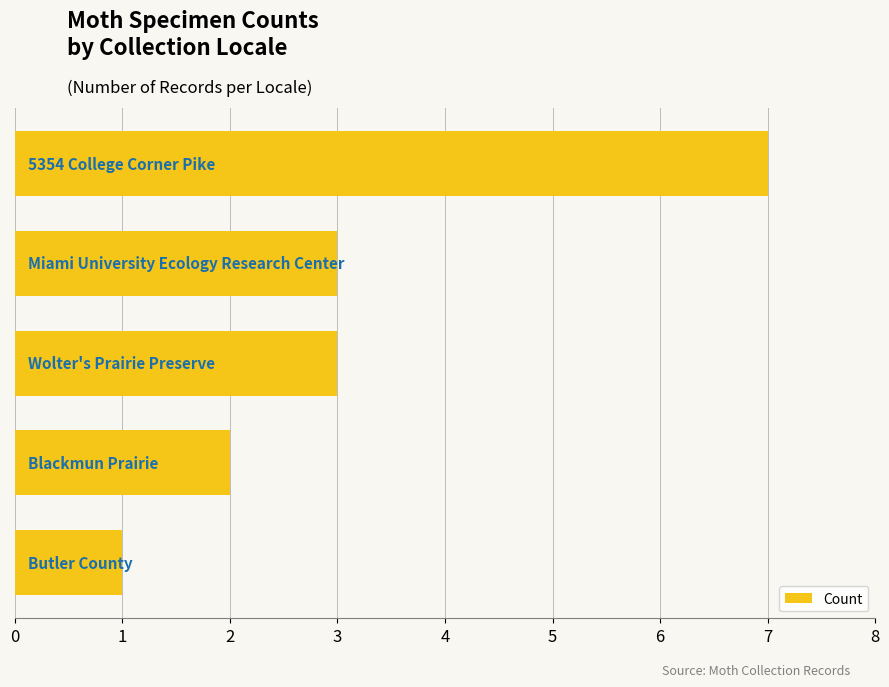

Reading bottom to top, transcribe all the data shown in this chart.

1	2	3	3	7